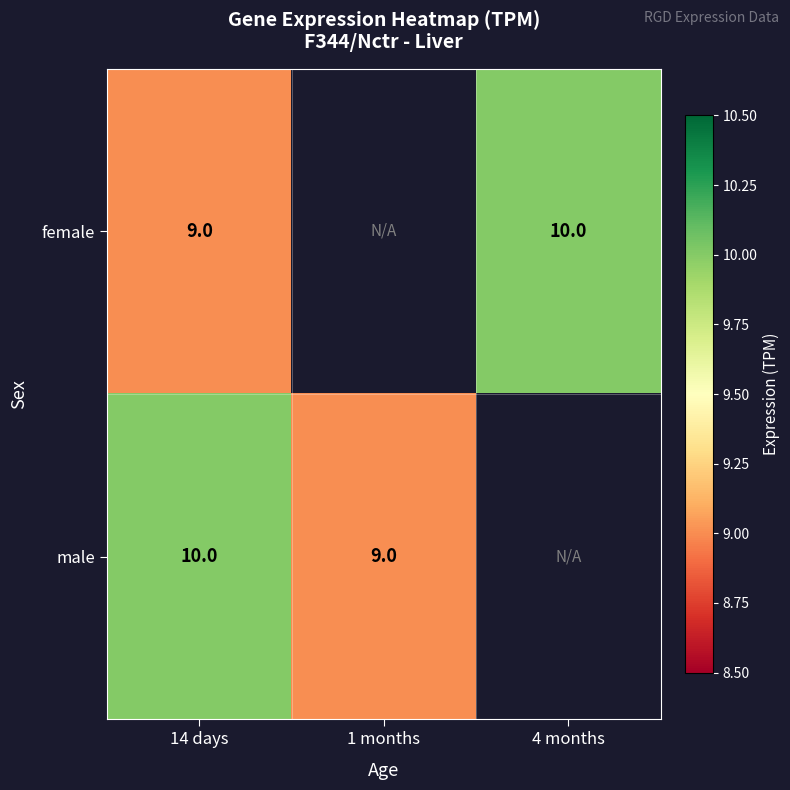

Is the value of male at 1 months greater than the value of female at 4 months?

No